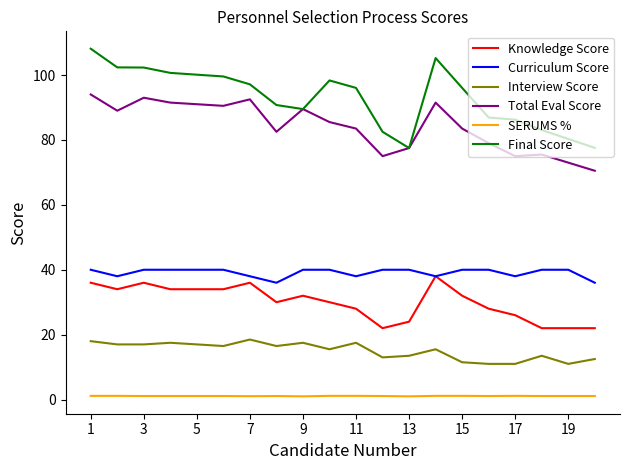

Does the chart have visible grid lines?

No